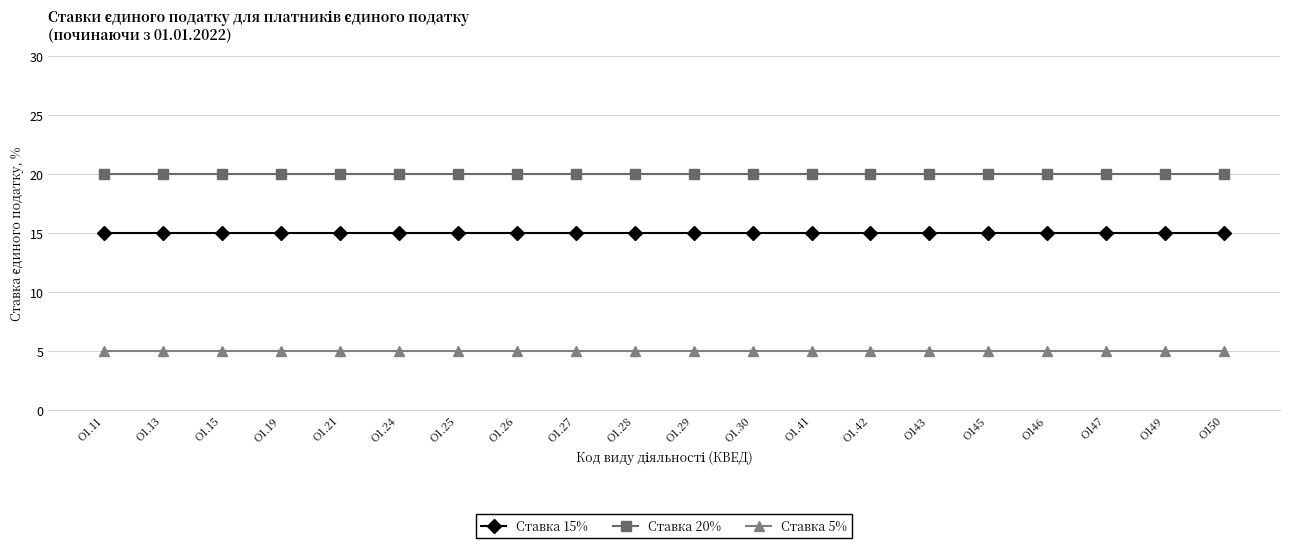

What is the label of the 16th point from the left?

О145